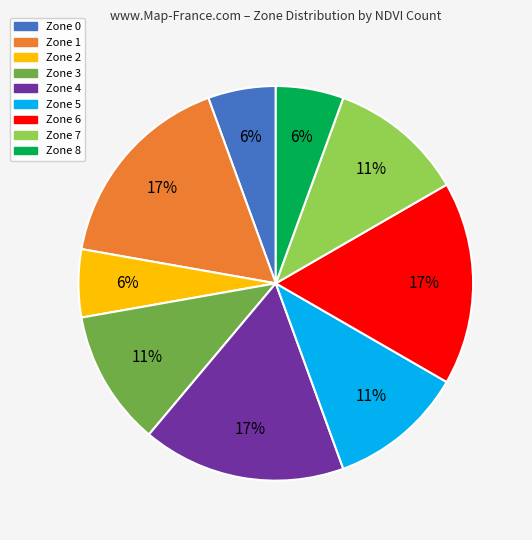

To the nearest percent, what is the average slice percentage?

11%